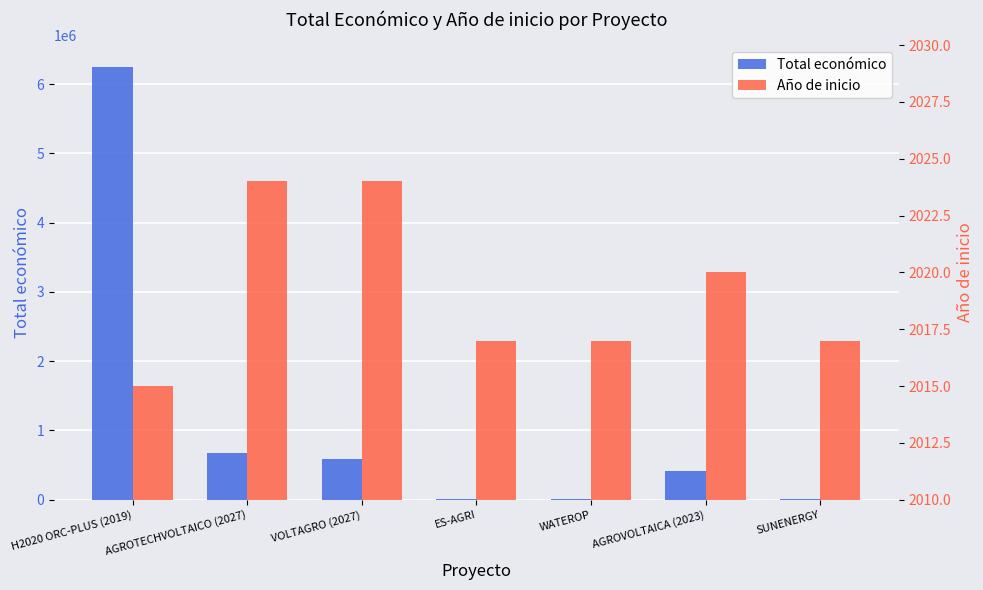

What is the approximate value of Total económico at SUNENERGY?

5000